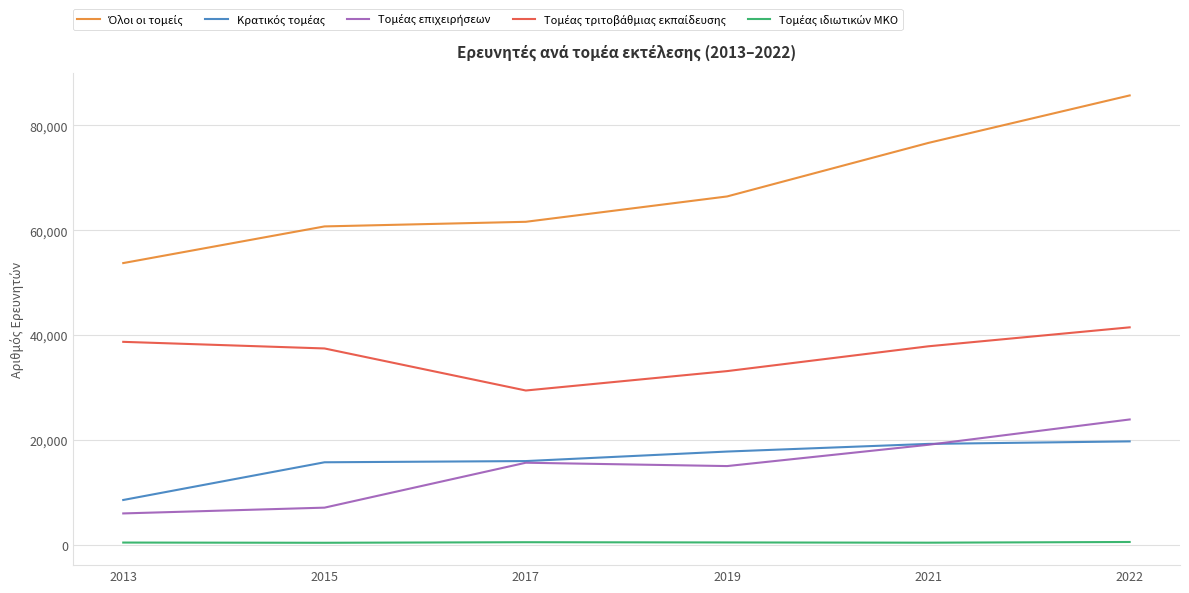

Does the chart have visible grid lines?

Yes